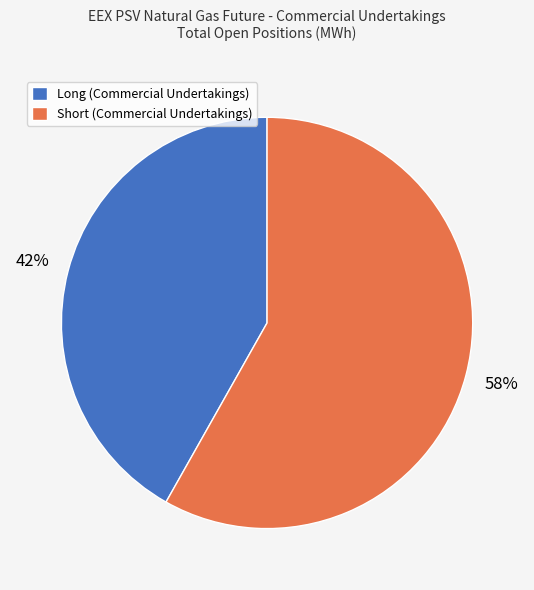

To the nearest percent, what percentage of the pie is Long (Commercial Undertakings)?

42%